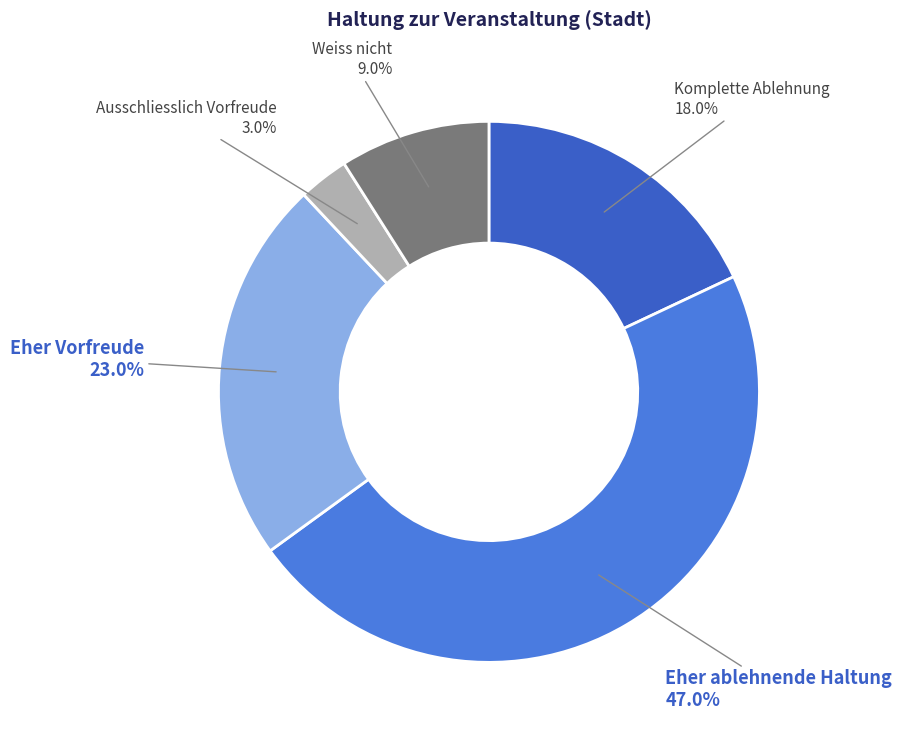

To the nearest percent, what portion does Weiss nicht represent?

9%